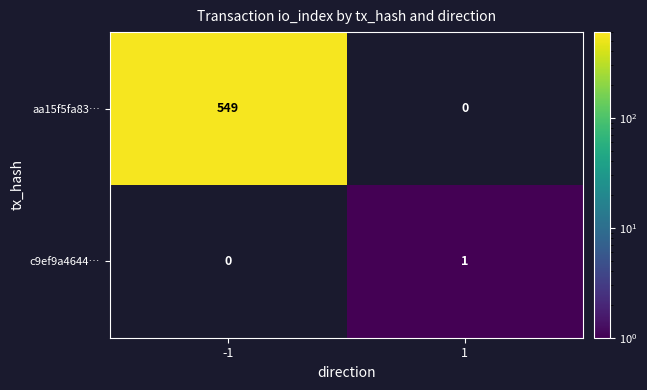

Is it true that aa15f5fa83… equals 928 at -1?

False